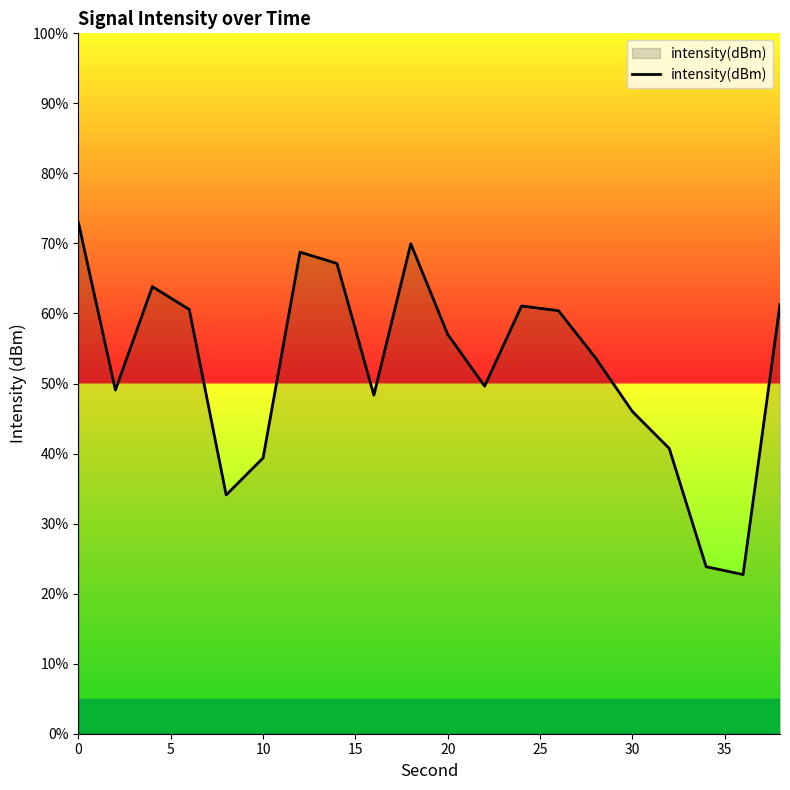

What is the difference between the maximum and minimum values?

50.2